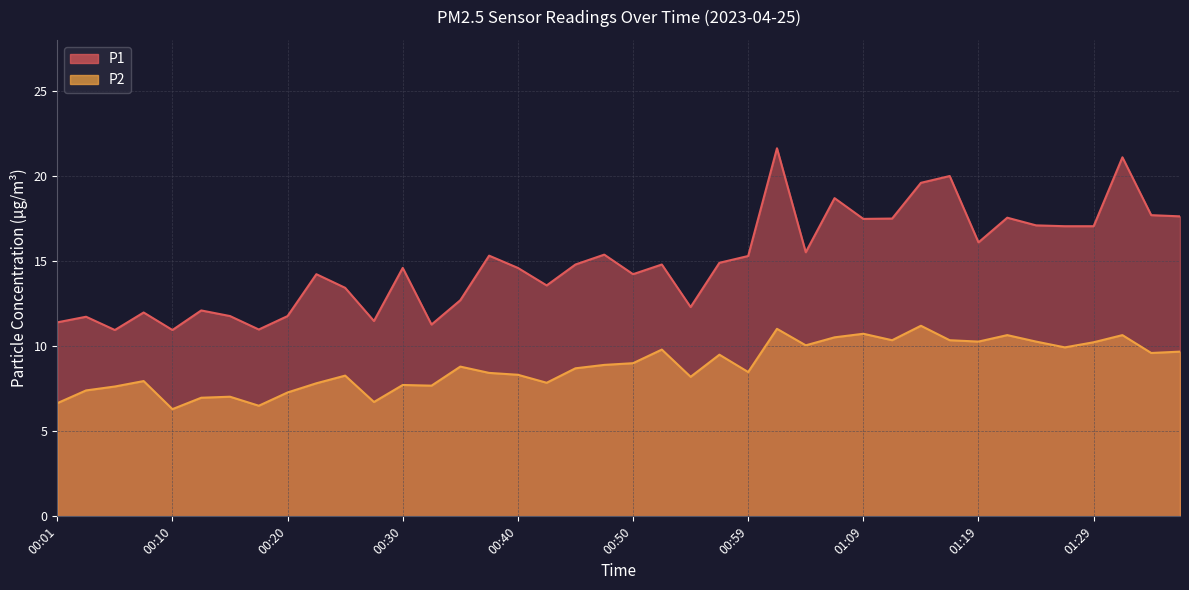

What is the total value across all series at 00:28?

18.2